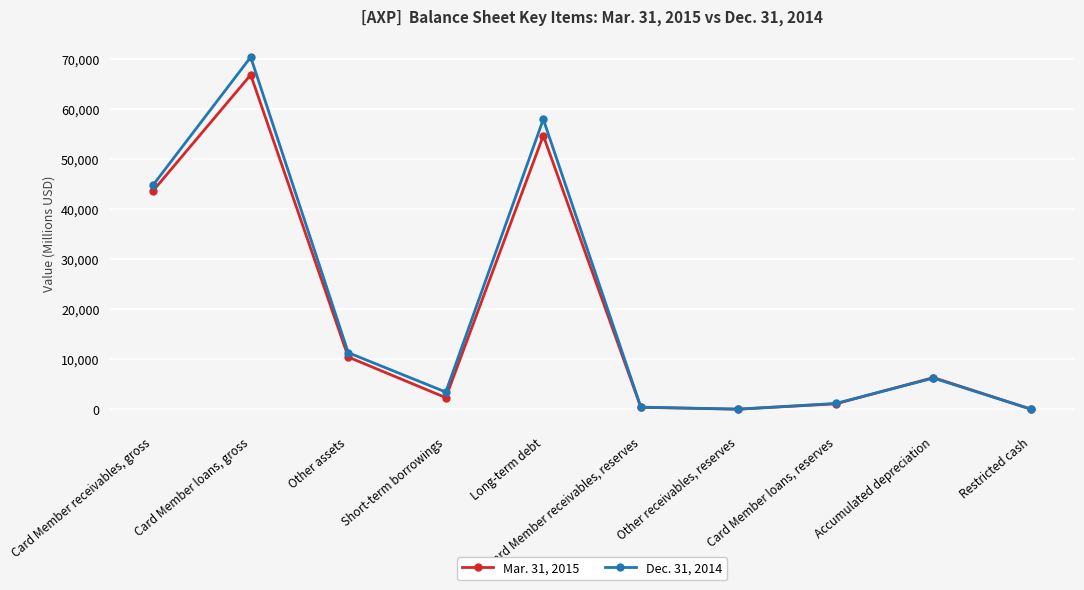

How many data points does each series have?

10